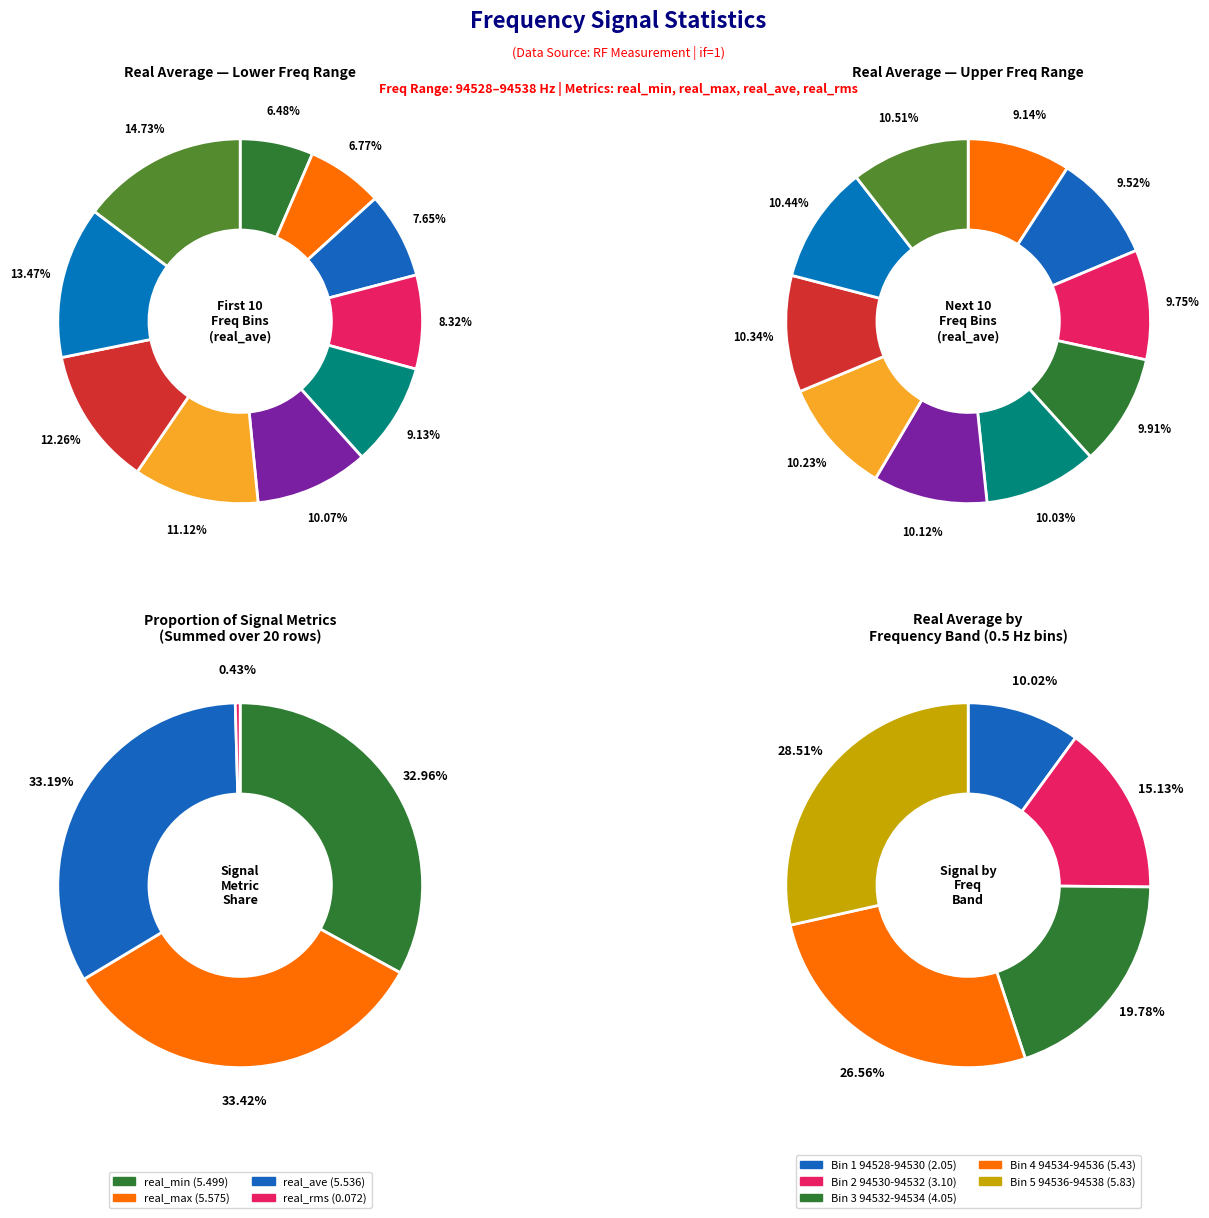

Is it true that 5 is 1% of the pie?

False